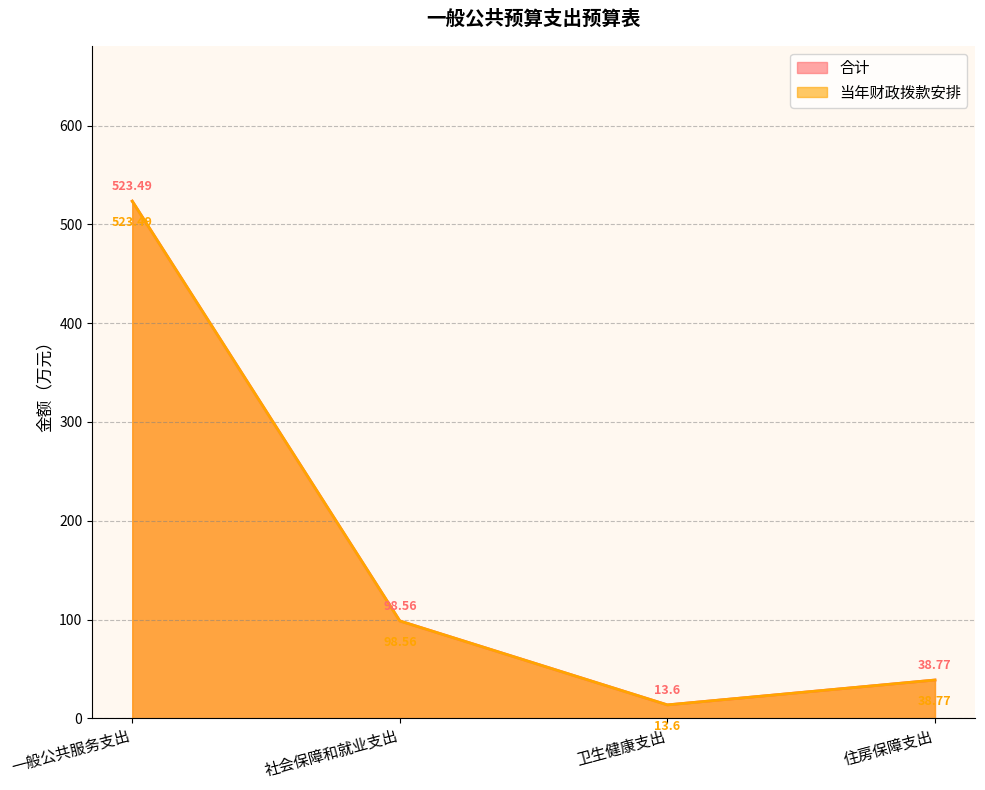

True or false: 当年财政拨款安排 has a value of 151.3 at 社会保障和就业支出.

False